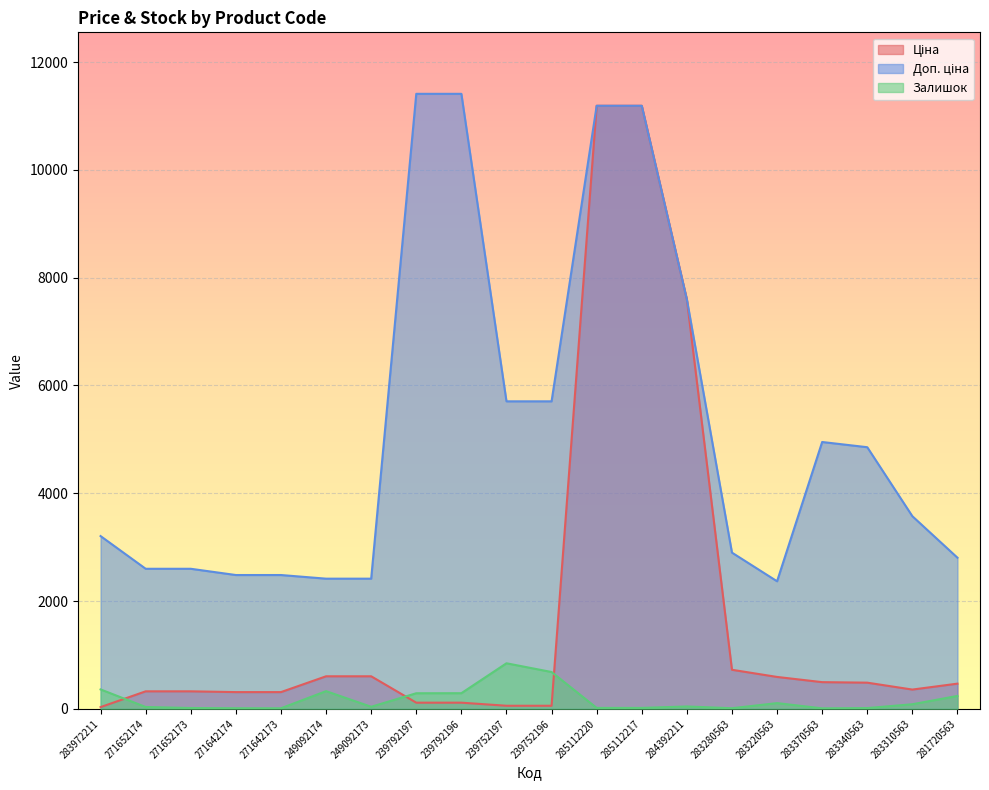

What are all the series names shown in the legend?

Ціна, Доп. ціна, Залишок